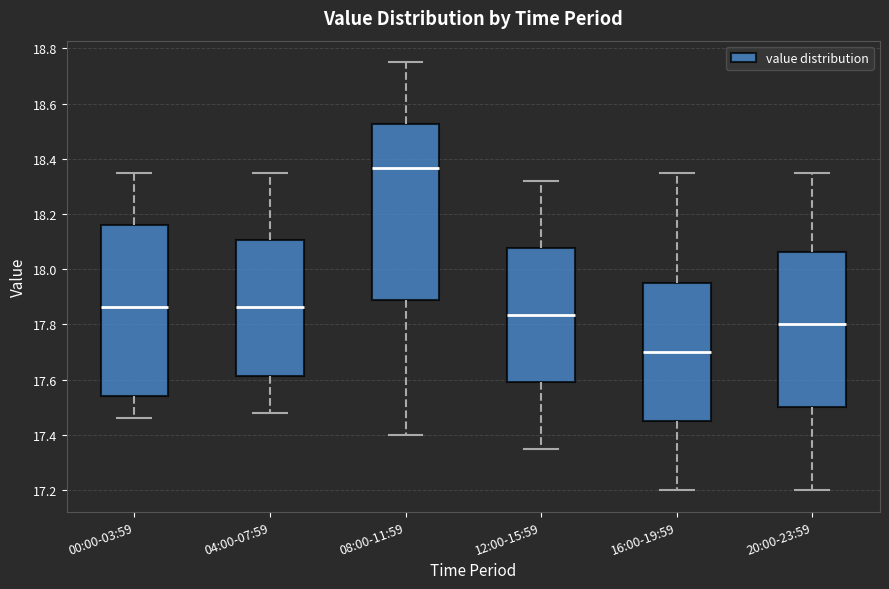

Reading left to right, transcribe this box plot: for each box, give where its median line is, the range the box spans, and where its two whiskers end, as read against the y-axis. The values are not printed on the chart, so give them approximately, as read against the axis.

00:00-03:59: median 17.86, box 17.54 to 18.16, whiskers 17.46 to 18.36
04:00-07:59: median 17.86, box 17.62 to 18.10, whiskers 17.48 to 18.36
08:00-11:59: median 18.36, box 17.88 to 18.52, whiskers 17.40 to 18.76
12:00-15:59: median 17.84, box 17.60 to 18.08, whiskers 17.36 to 18.32
16:00-19:59: median 17.70, box 17.46 to 17.96, whiskers 17.20 to 18.36
20:00-23:59: median 17.80, box 17.50 to 18.06, whiskers 17.20 to 18.36